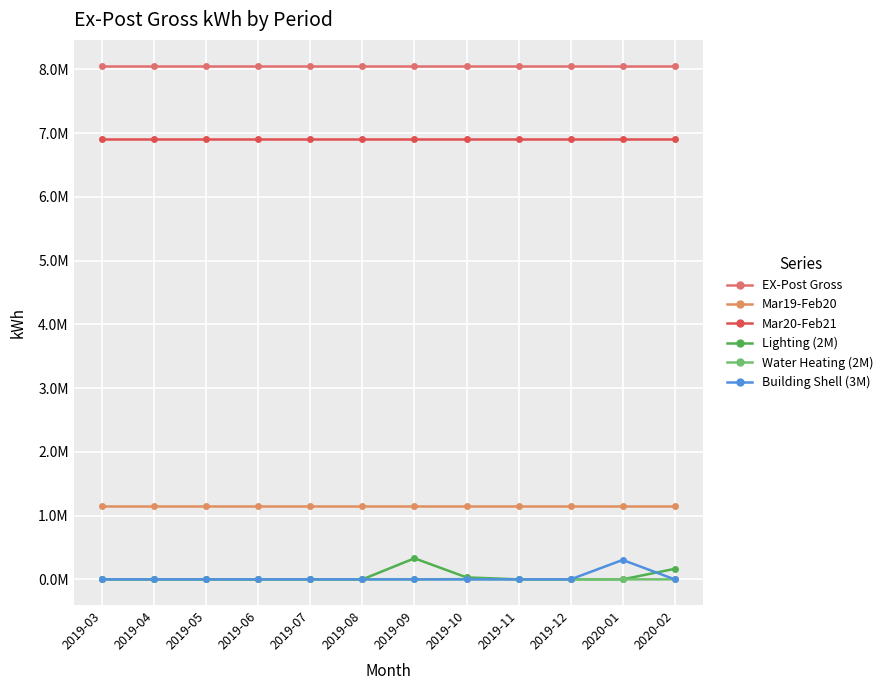

Reading left to right, what are all the values shown in this chart?

EX-Post Gross: 2019-03=8061196.5	2019-04=8061196.5	2019-05=8061196.5	2019-06=8061196.5	2019-07=8061196.5	2019-08=8061196.5	2019-09=8061196.5	2019-10=8061196.5	2019-11=8061196.5	2019-12=8061196.5	2020-01=8061196.5	2020-02=8061196.5
Mar19-Feb20: 2019-03=1147579.1	2019-04=1147579.1	2019-05=1147579.1	2019-06=1147579.1	2019-07=1147579.1	2019-08=1147579.1	2019-09=1147579.1	2019-10=1147579.1	2019-11=1147579.1	2019-12=1147579.1	2020-01=1147579.1	2020-02=1147579.1
Mar20-Feb21: 2019-03=6913617.4	2019-04=6913617.4	2019-05=6913617.4	2019-06=6913617.4	2019-07=6913617.4	2019-08=6913617.4	2019-09=6913617.4	2019-10=6913617.4	2019-11=6913617.4	2019-12=6913617.4	2020-01=6913617.4	2020-02=6913617.4
Lighting (2M): 2019-03=0.0	2019-04=0.0	2019-05=0.0	2019-06=0.0	2019-07=0.0	2019-08=0.0	2019-09=330461.1	2019-10=30833.0	2019-11=0.0	2019-12=0.0	2020-01=0.0	2020-02=164566.7
Water Heating (2M): 2019-03=0.0	2019-04=0.0	2019-05=0.0	2019-06=0.0	2019-07=0.0	2019-08=0.0	2019-09=0.0	2019-10=3586.7	2019-11=0.0	2019-12=0.0	2020-01=0.0	2020-02=0.0
Building Shell (3M): 2019-03=0.0	2019-04=0.0	2019-05=0.0	2019-06=0.0	2019-07=0.0	2019-08=0.0	2019-09=0.0	2019-10=0.0	2019-11=0.0	2019-12=0.0	2020-01=304461.3	2020-02=0.0